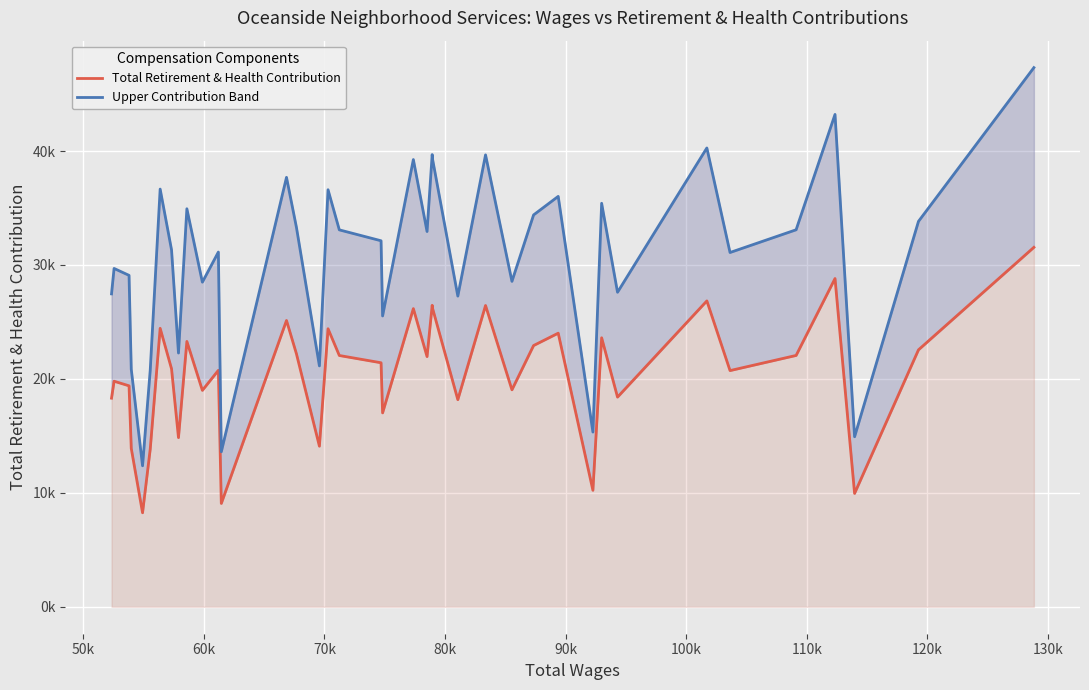

What is the sum of all Total Retirement & Health Contribution values?

820119.0